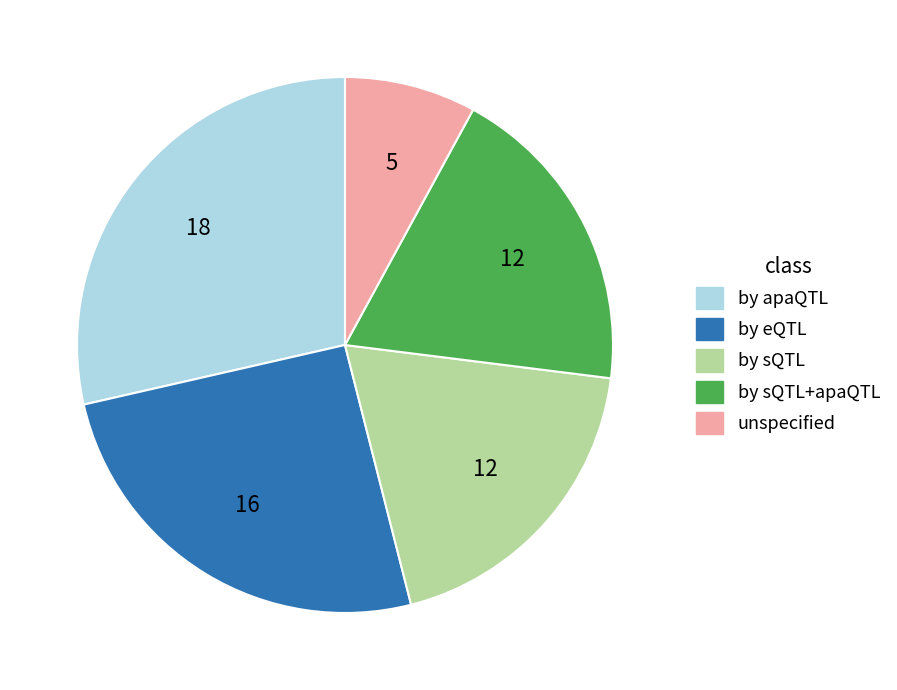

How many segments does this pie chart have?

5